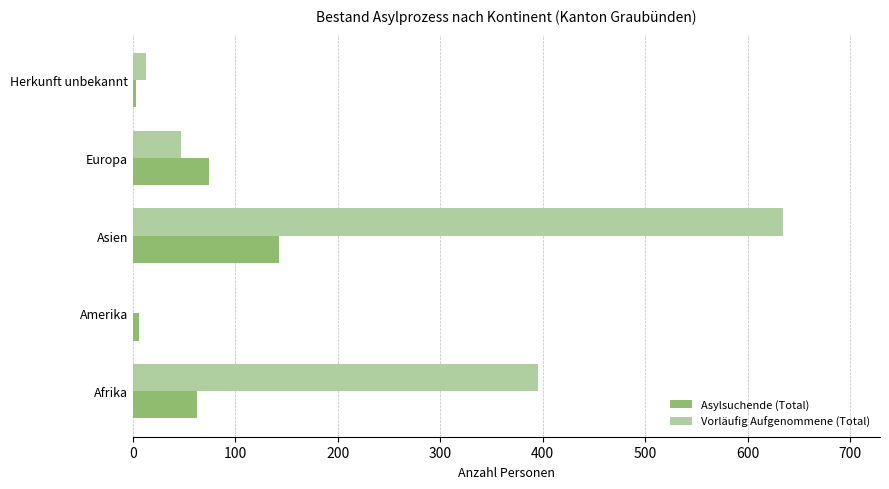

True or false: Vorläufig Aufgenommene (Total) has a value of 47 at Europa.

True